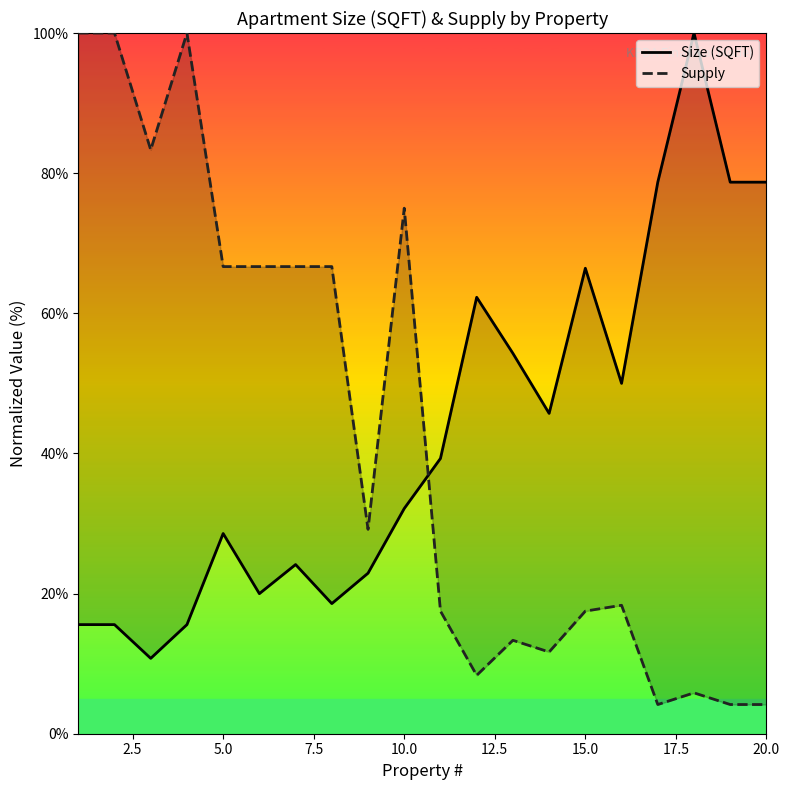

True or false: Supply has more than 0 points higher than both neighbors.

True